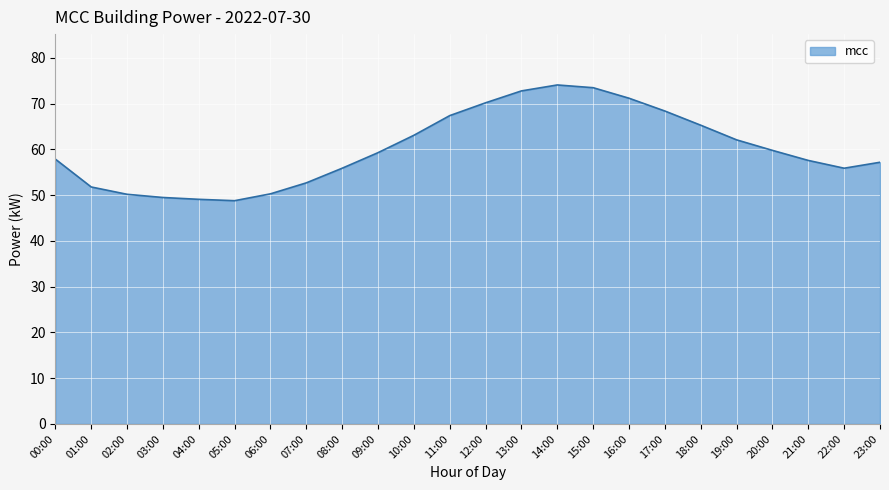

What is the greatest value displayed?

74.1